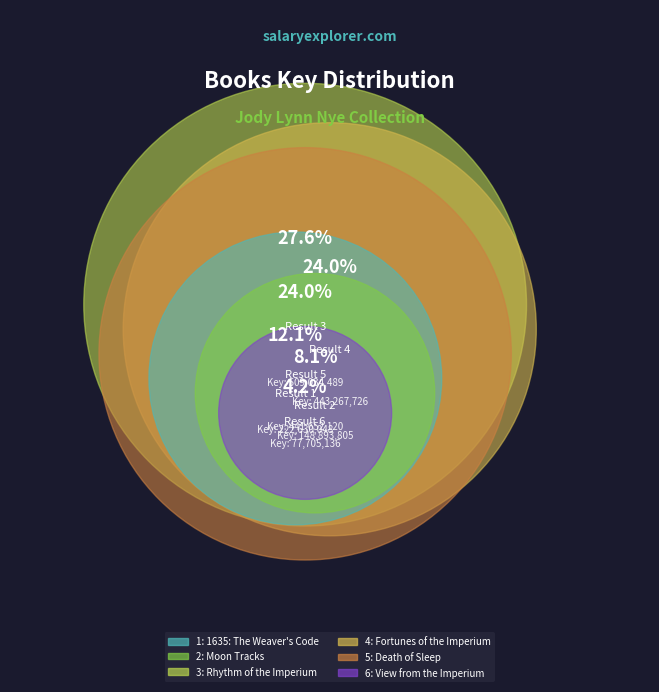

Does 1: 1635: The Weaver's Code account for over 50% of the chart?

No